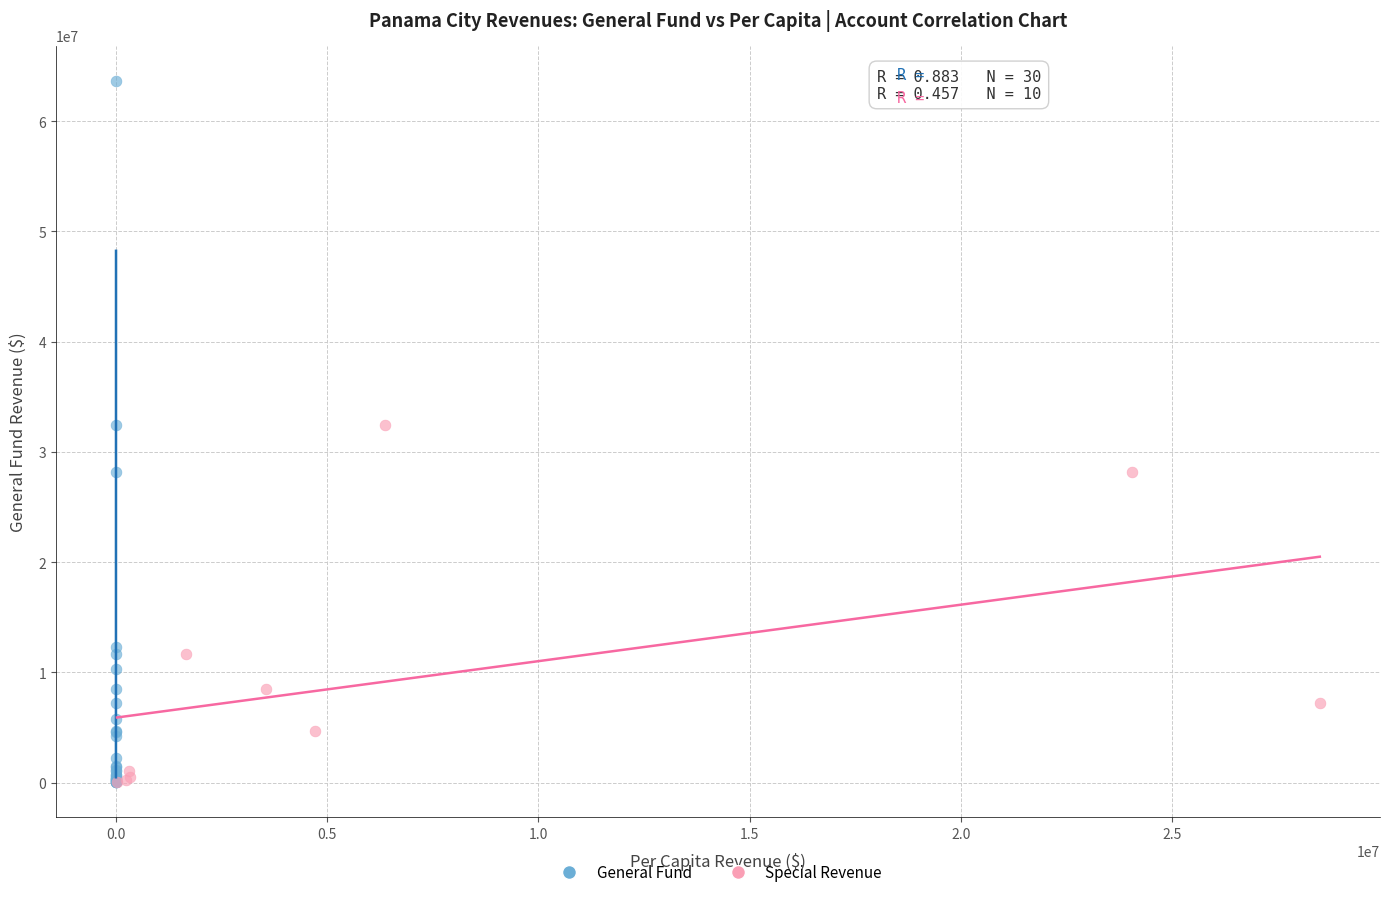

Which series reaches the maximum Y coordinate?

General Fund